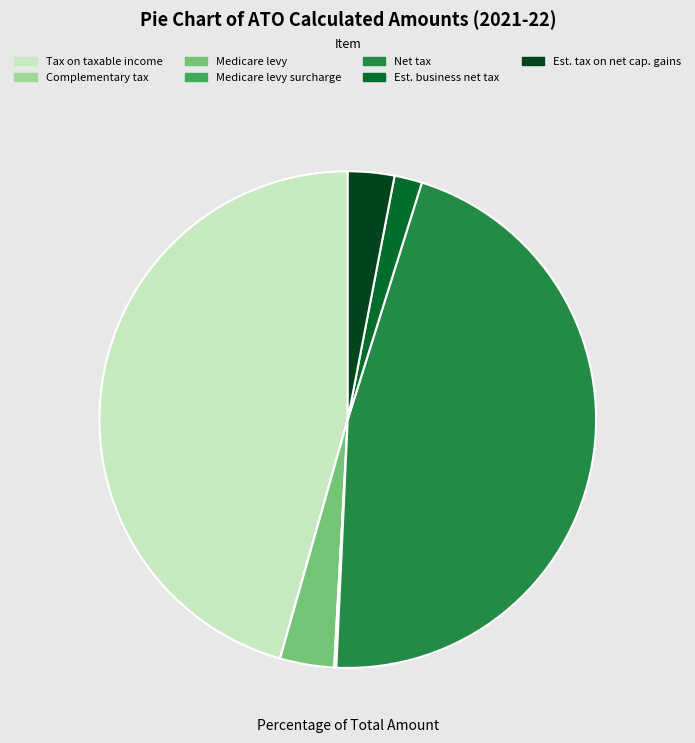

Is the sum of Medicare levy and Net tax greater than half?

No